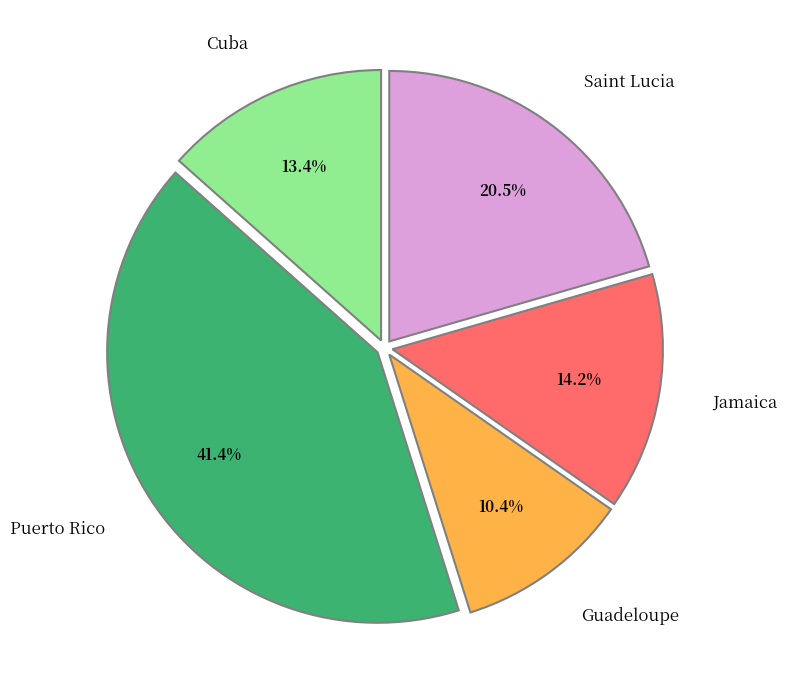

Which category has the biggest portion of the pie?

Puerto Rico